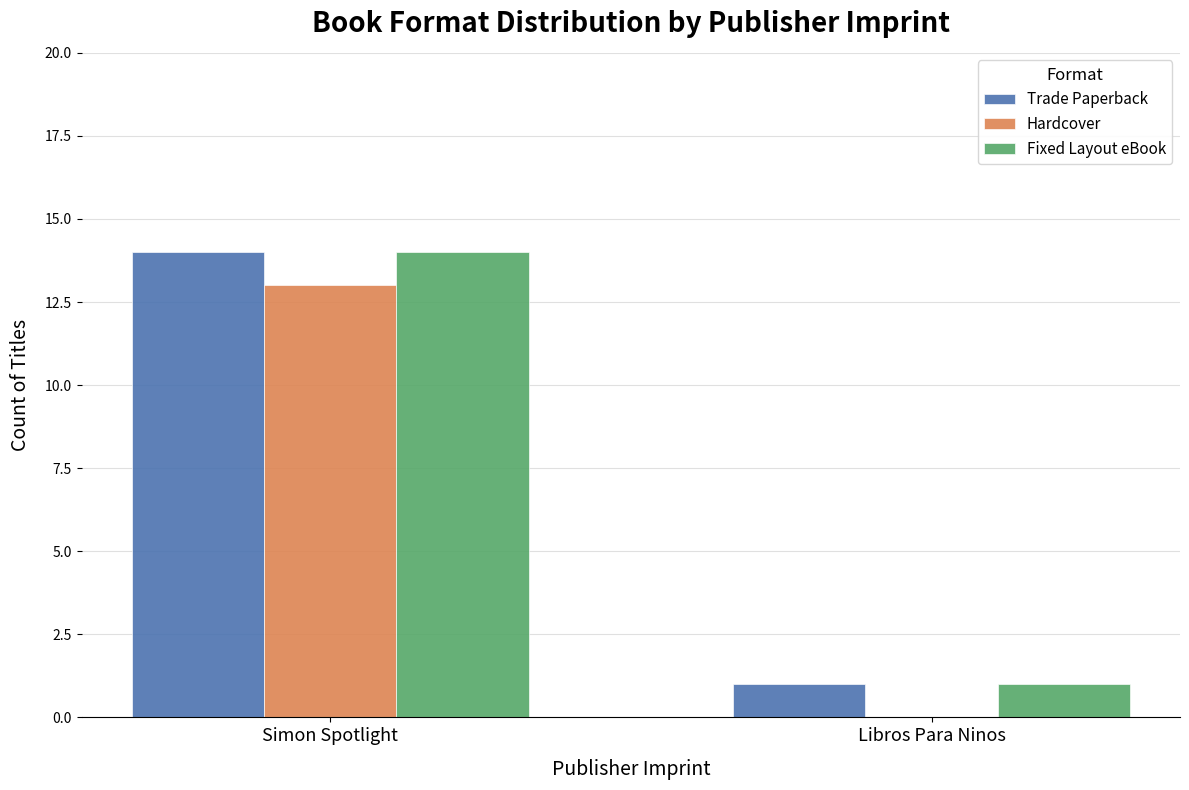

What is the approximate value of Hardcover at Simon Spotlight?

13